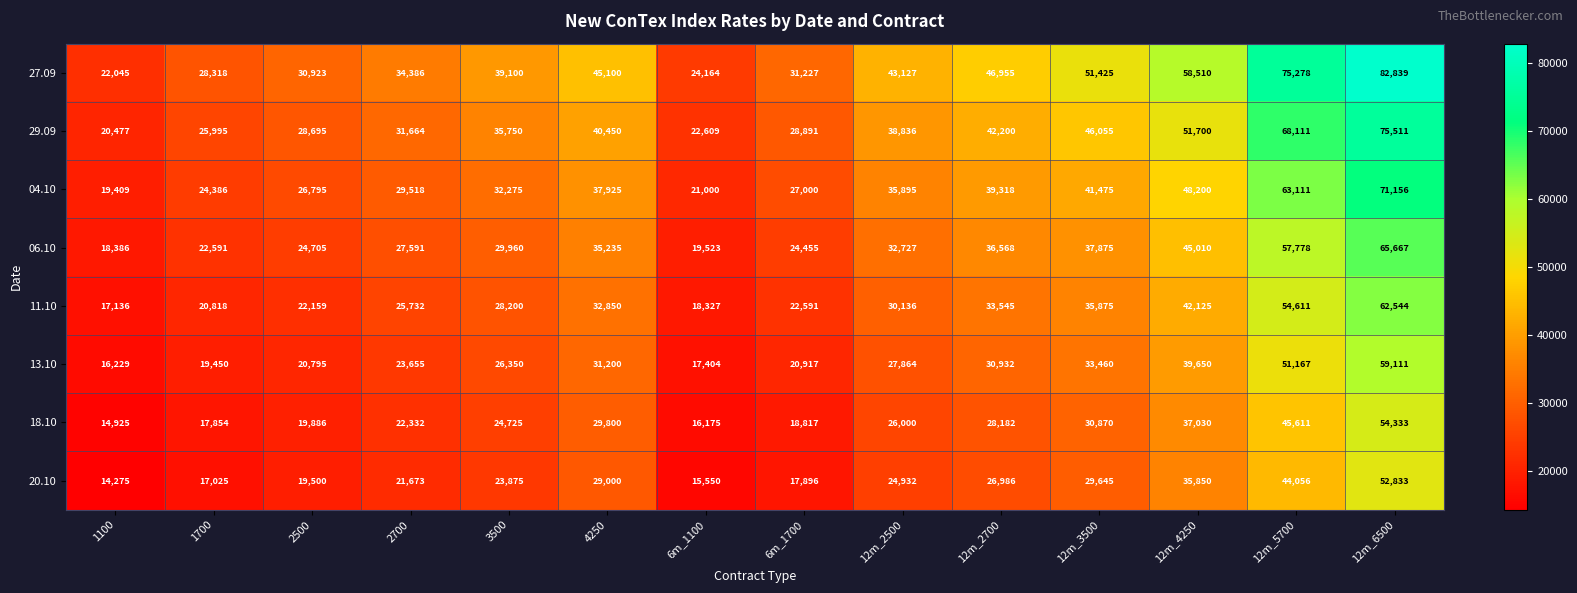

What is the total value across all series at 12m_3500?

306680